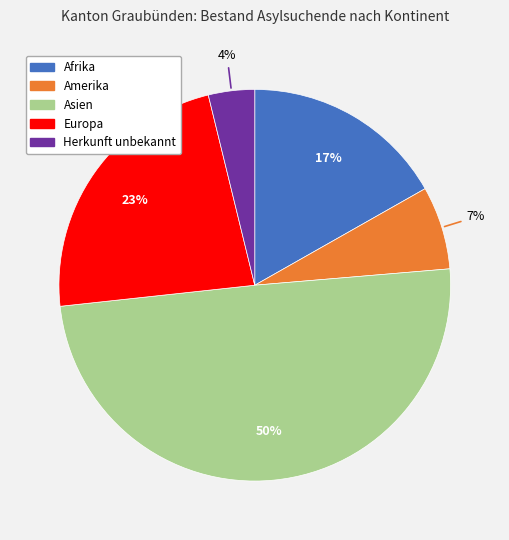

True or false: Europa accounts for 23% of the total.

True